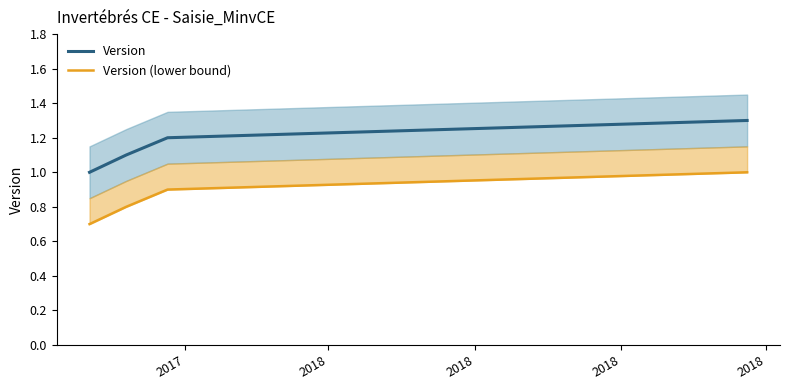

Rank the series by their maximum value, from lowest to highest.

Version (lower bound), Version